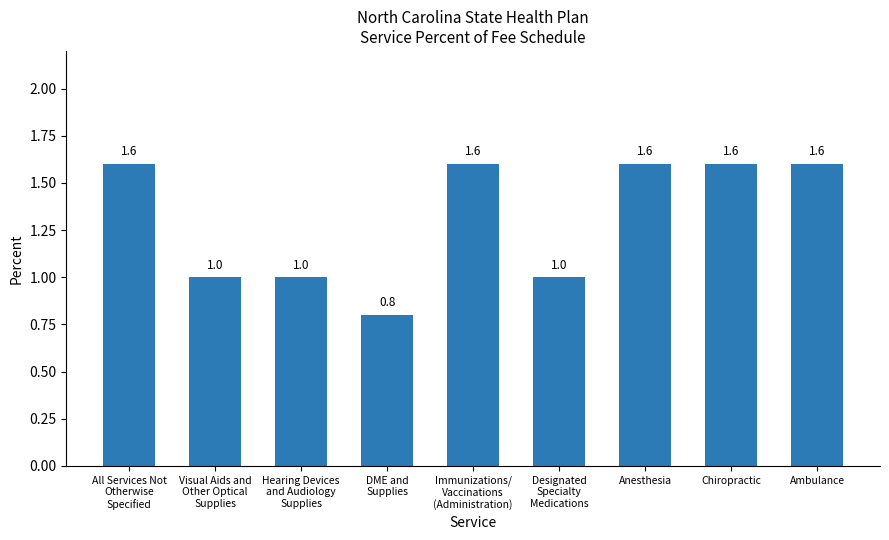

What is the label of the 5th bar from the left?

Immunizations/
Vaccinations
(Administration)